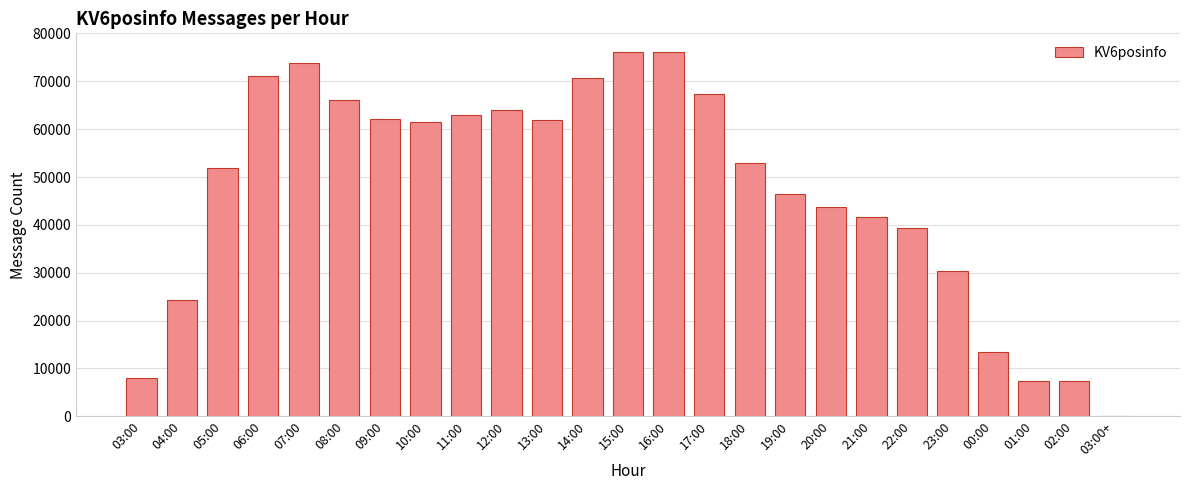

Are the bars grouped side by side (vs. stacked)?

No